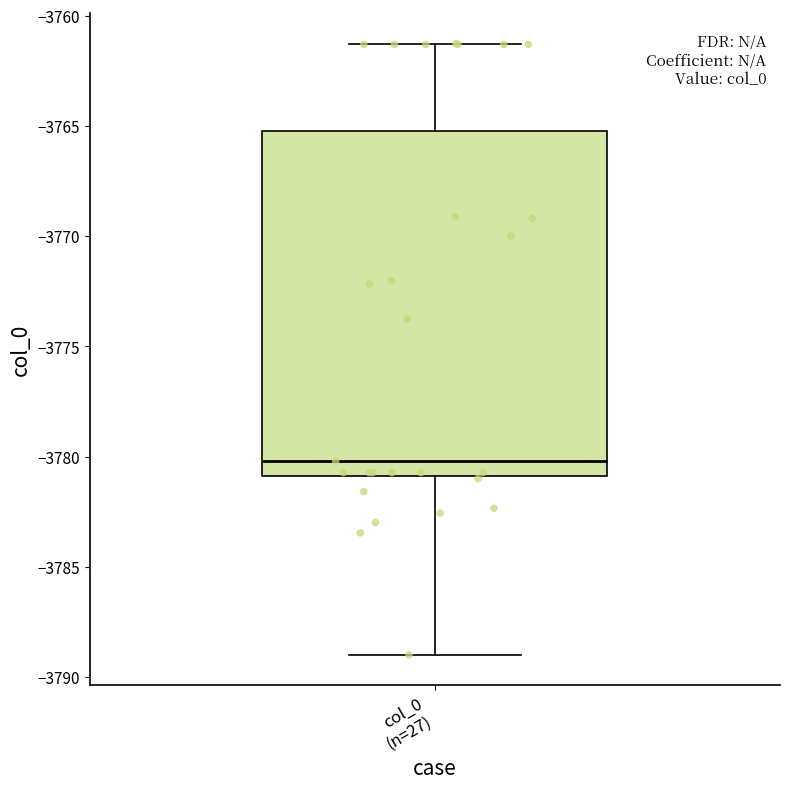

Transcribe this box plot: give where the median line is, the range the box spans, and where the two whiskers end, as read against the y-axis. The values are not printed on the chart, so give them approximately, as read against the axis.

median -3780.0, box -3781.0 to -3765.0, whiskers -3789.0 to -3761.5